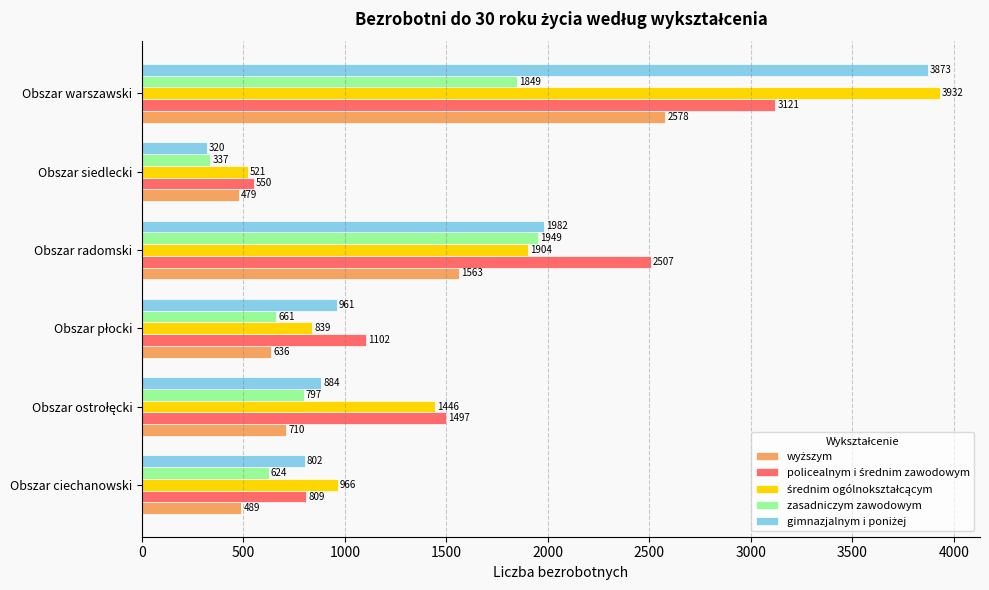

What is the difference between the highest and lowest values at Obszar siedlecki?

230